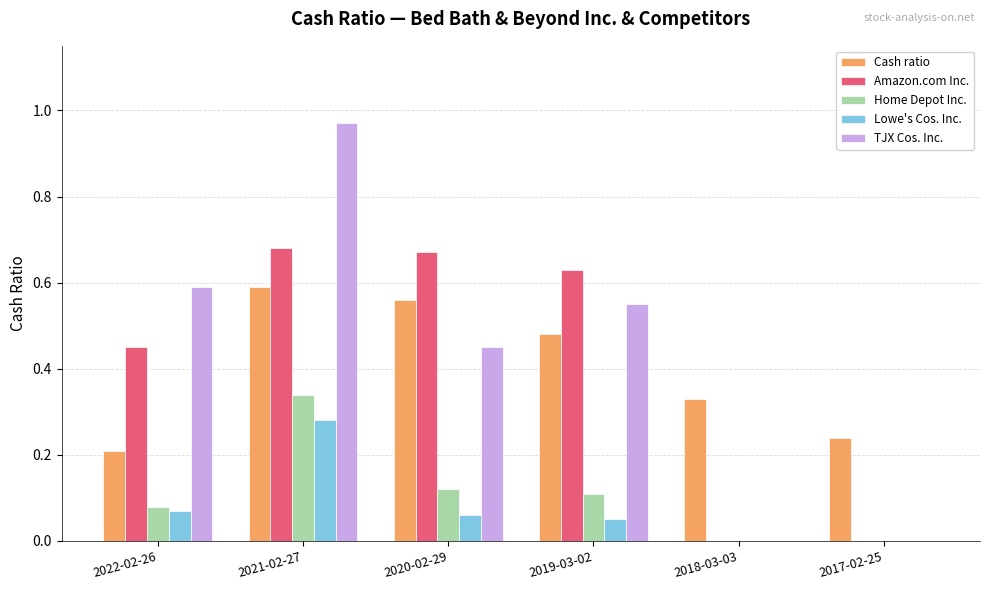

Between 2022-02-26 and 2019-03-02, which series saw the biggest shift?

Cash ratio